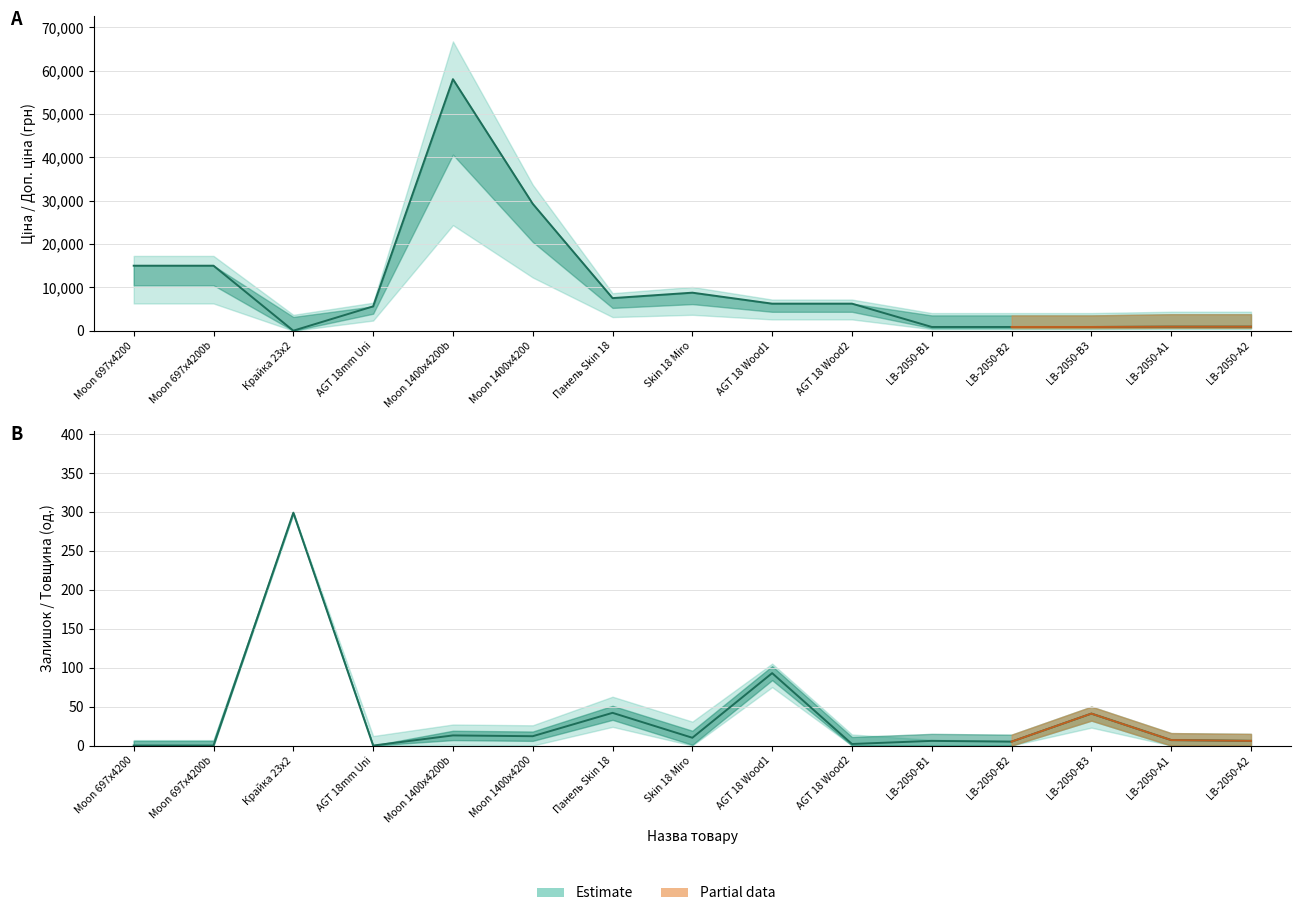

True or false: Залишок (estimate) and Ціна (estimate) cross at least once.

True